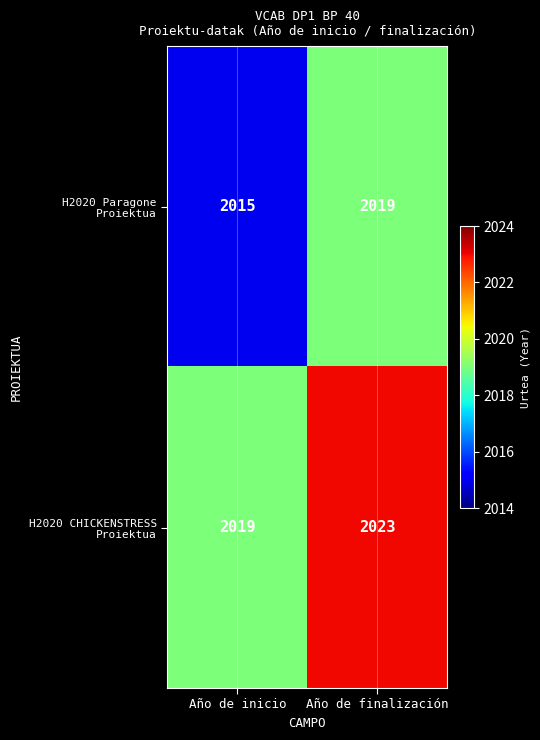

What is the smallest value displayed?

2015